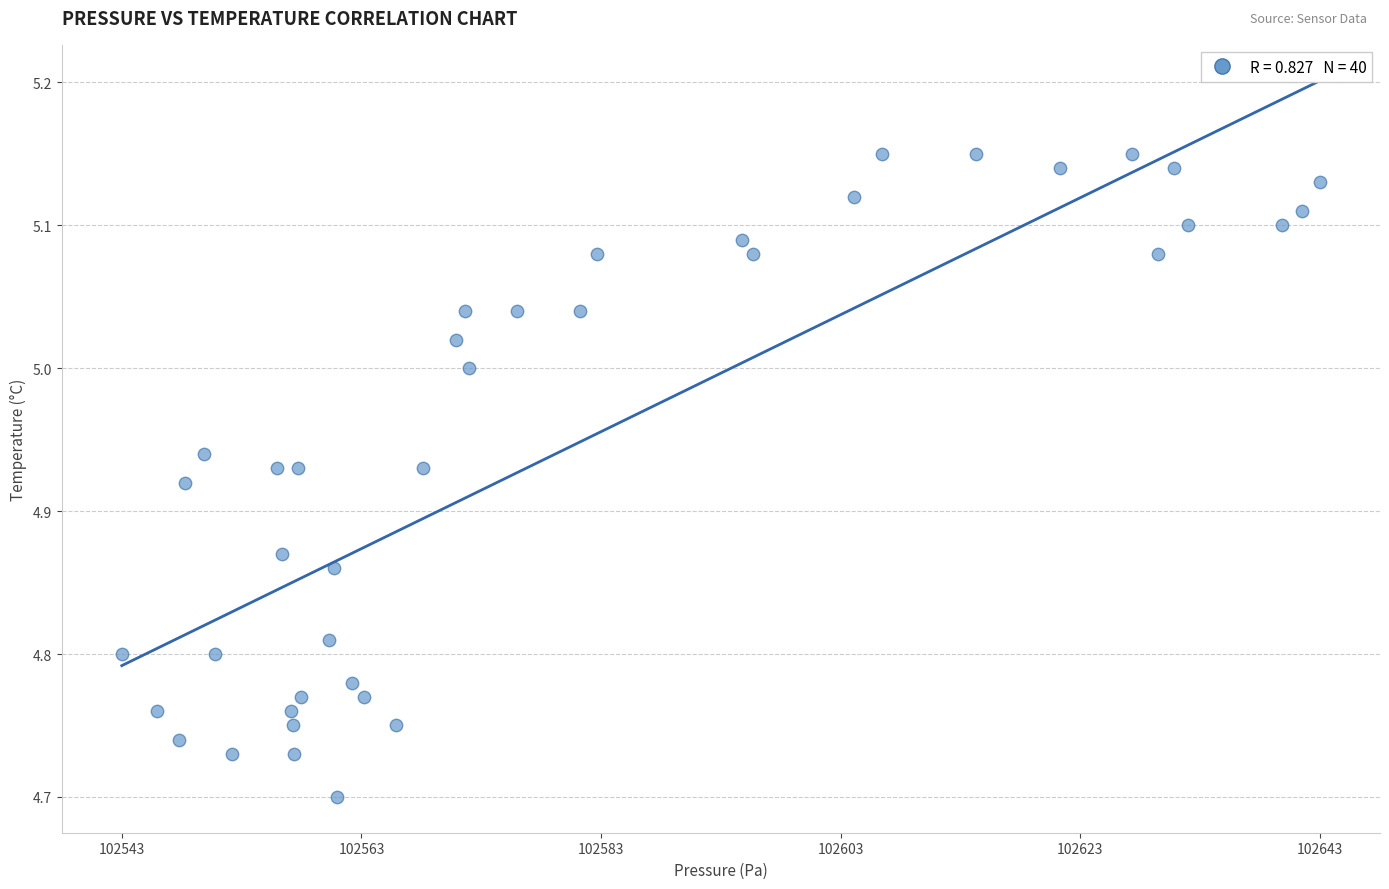

How many data points are displayed?

40